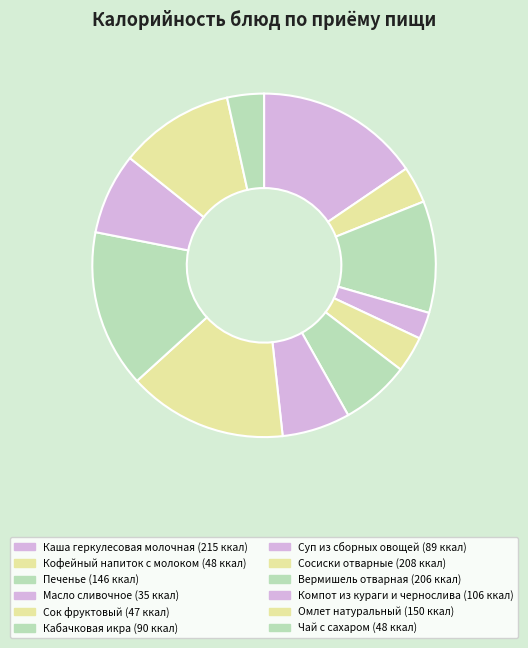

True or false: Масло сливочное accounts for 13% of the total.

False